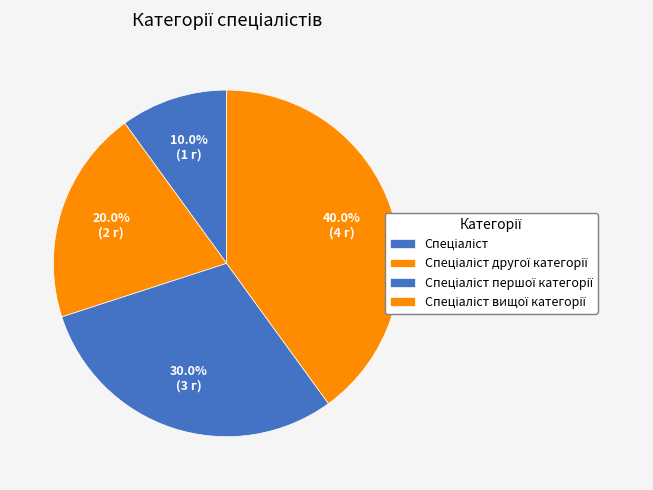

Is it true that Спеціаліст другої категорії is 32% of the pie?

False